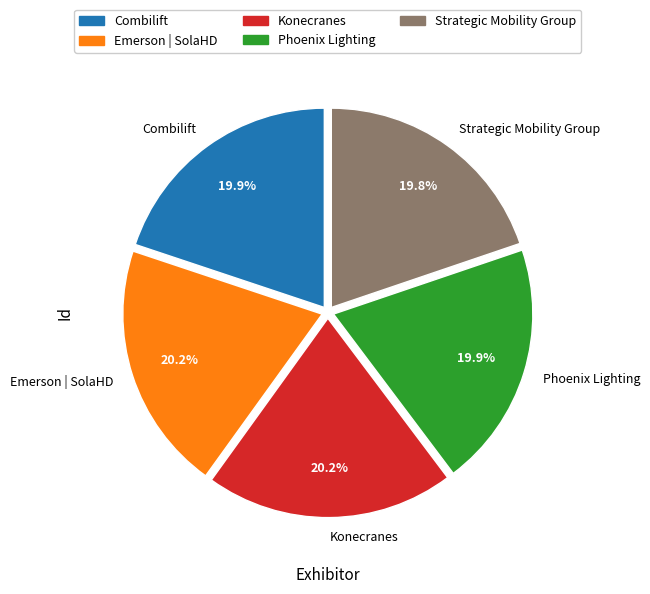

Is it true that Emerson | SolaHD is 20% of the pie?

True